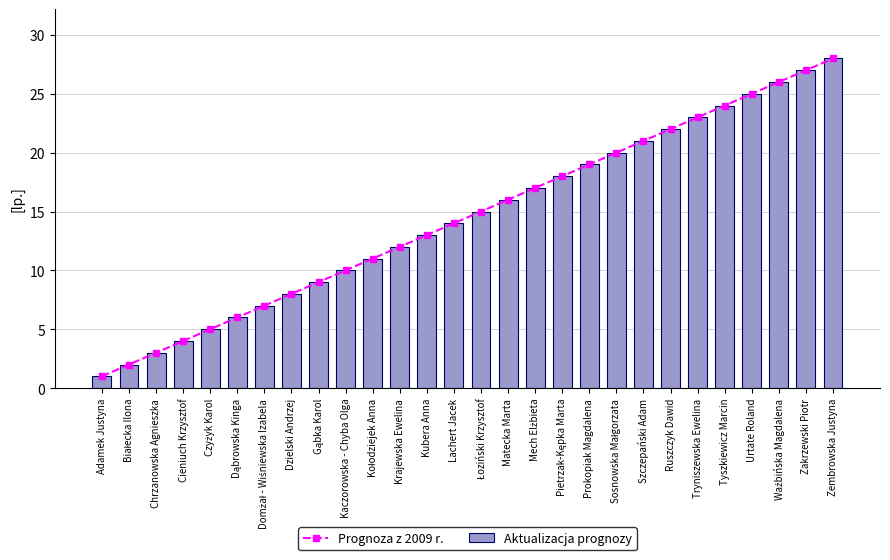

Is the value of Prognoza z 2009 r. at Dzielski Andrzej greater than the value of Aktualizacja prognozy at Dąbrowska Kinga?

Yes